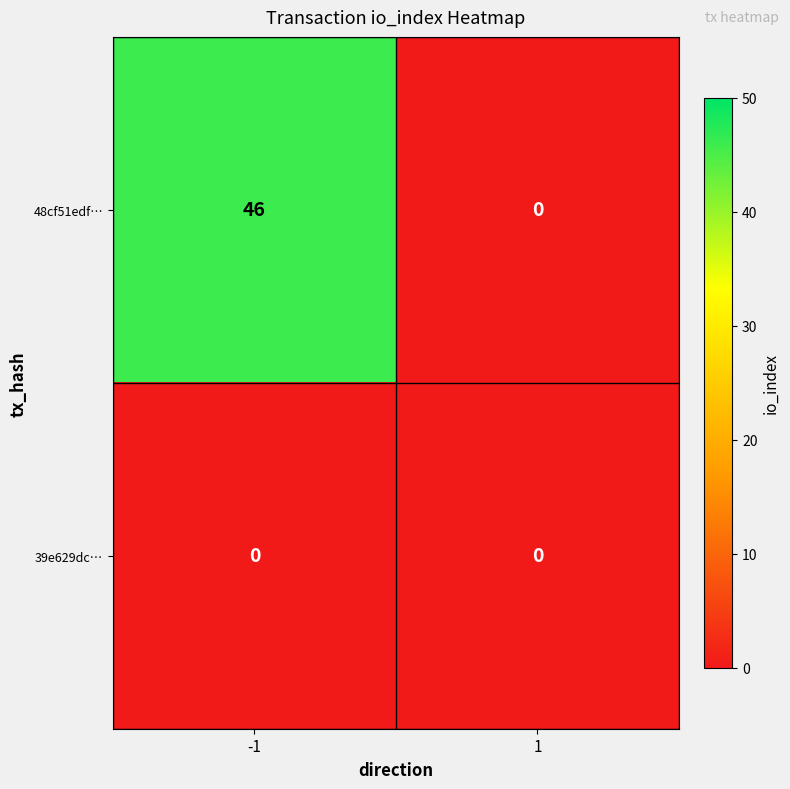

The 48cf51edf… series shows 46 at -1. True or false?

True